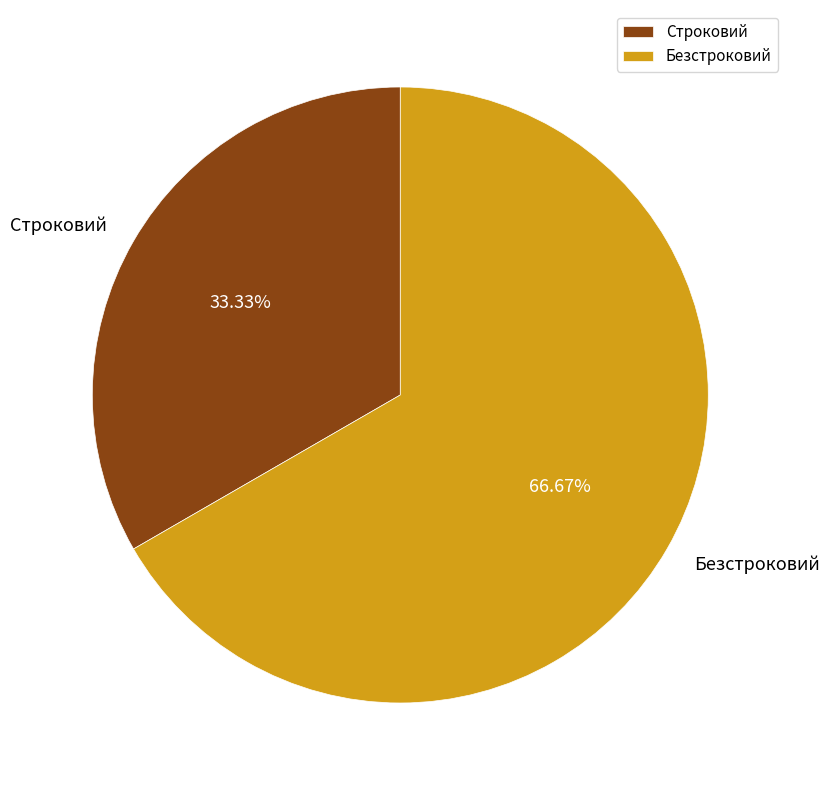

To the nearest percent, what percentage of the pie is Строковий?

33%